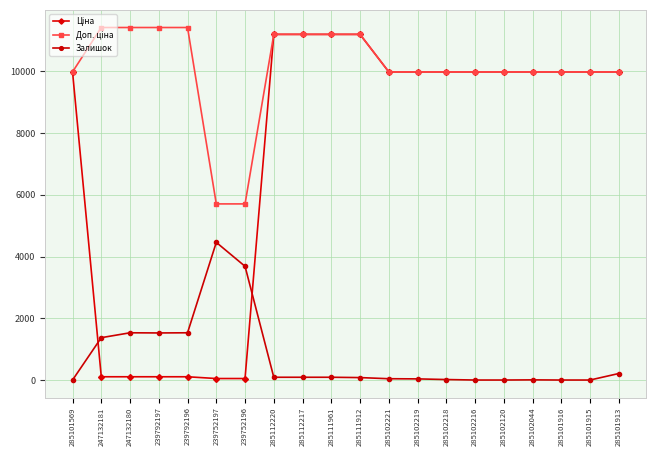

What is the label of the 7th point from the right?

285102218